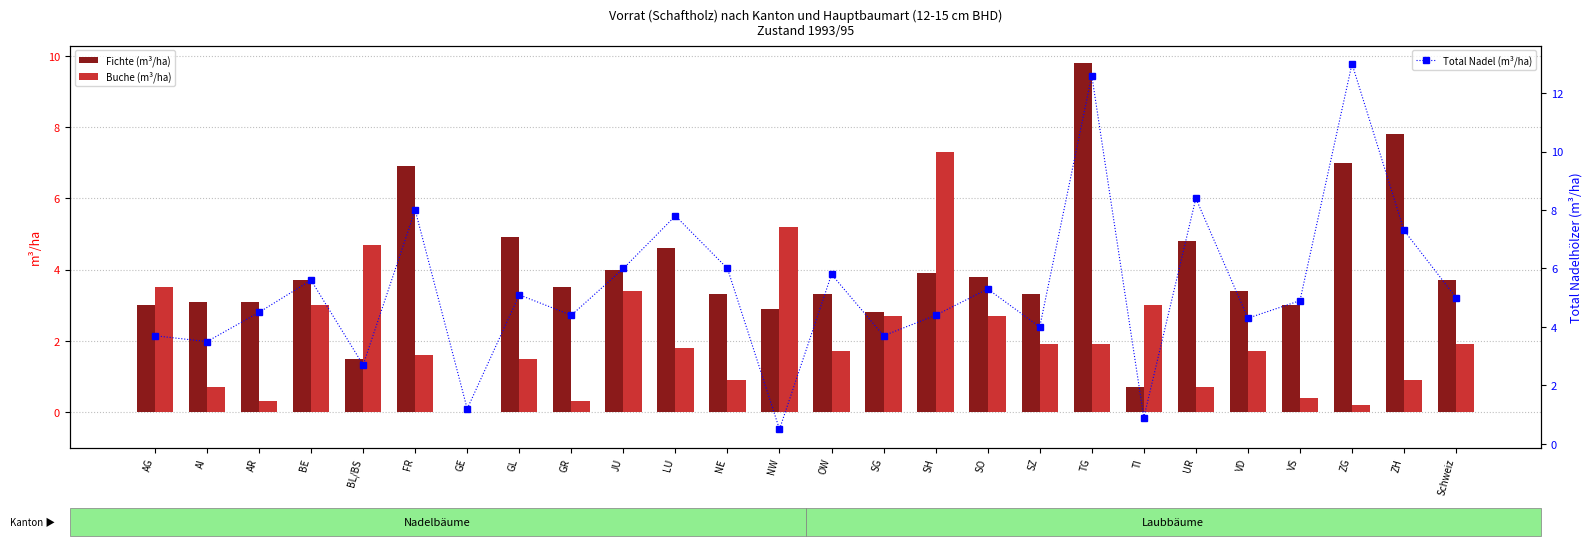

Where is Total Nadel (m³/ha) nearest to the value 6?

JU